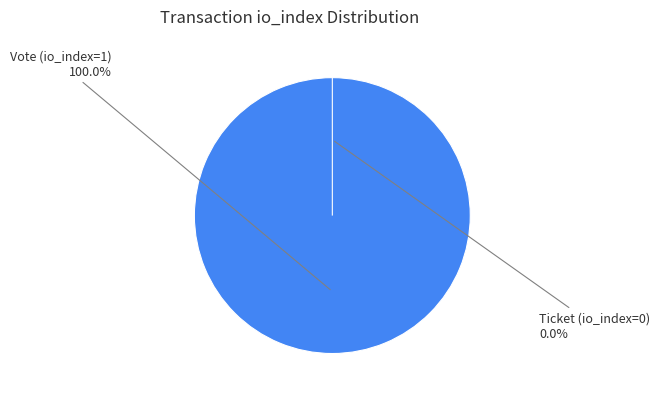

To the nearest percent, what is the difference between the largest and smallest slice percentages?

100%